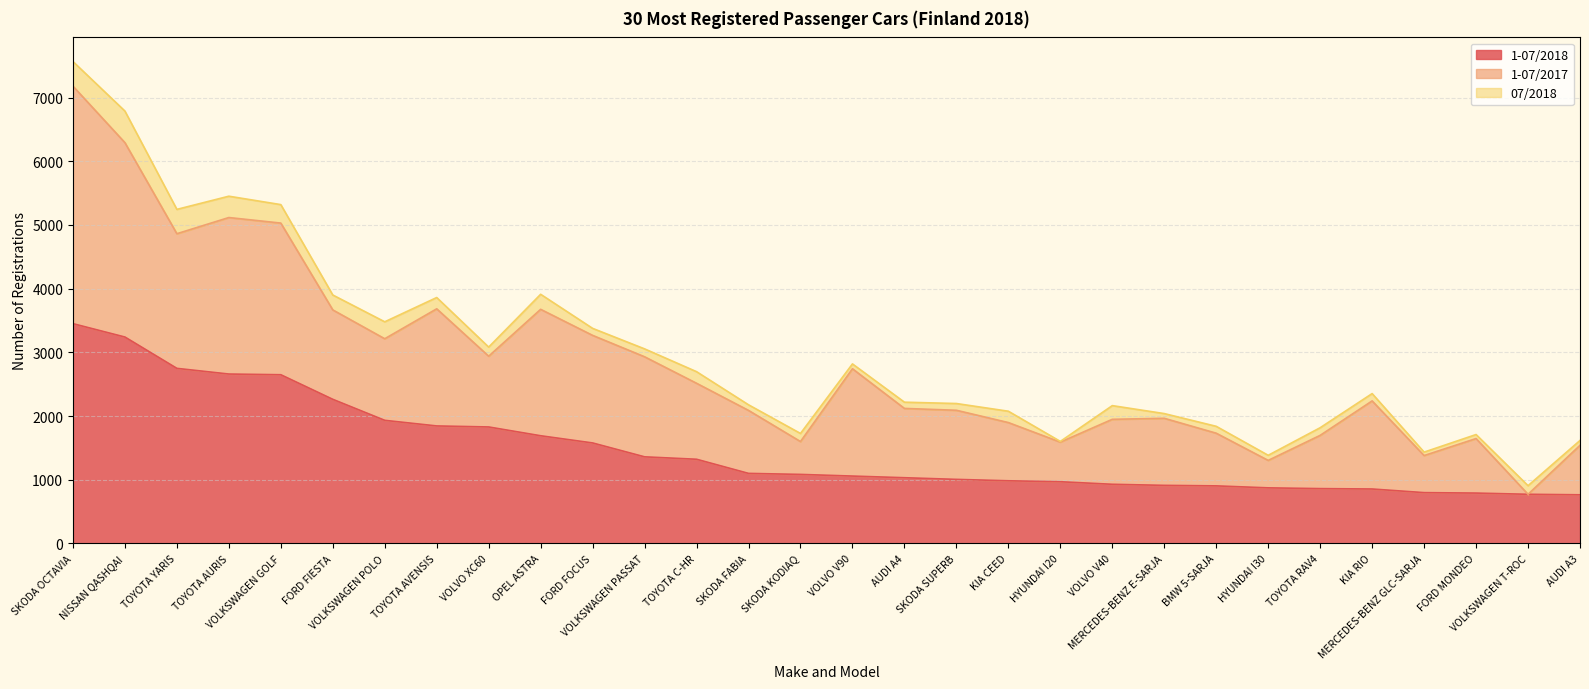

At how many categories does at least one series exceed 201?

30